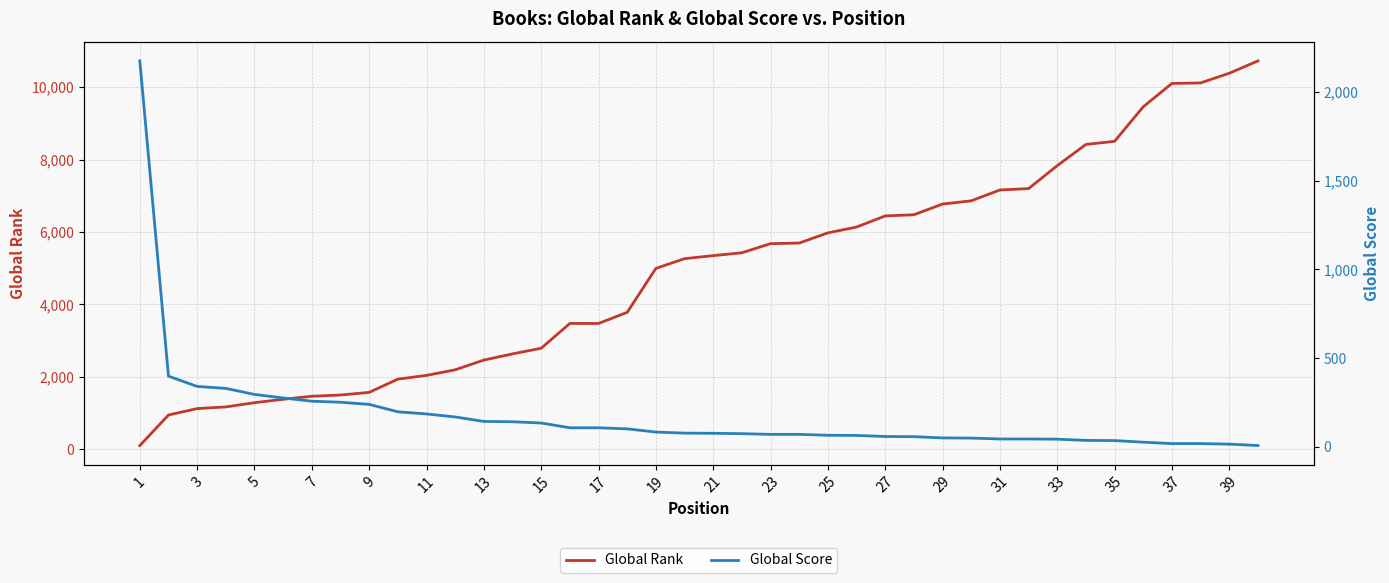

What are all the series names shown in the legend?

Global Rank, Global Score